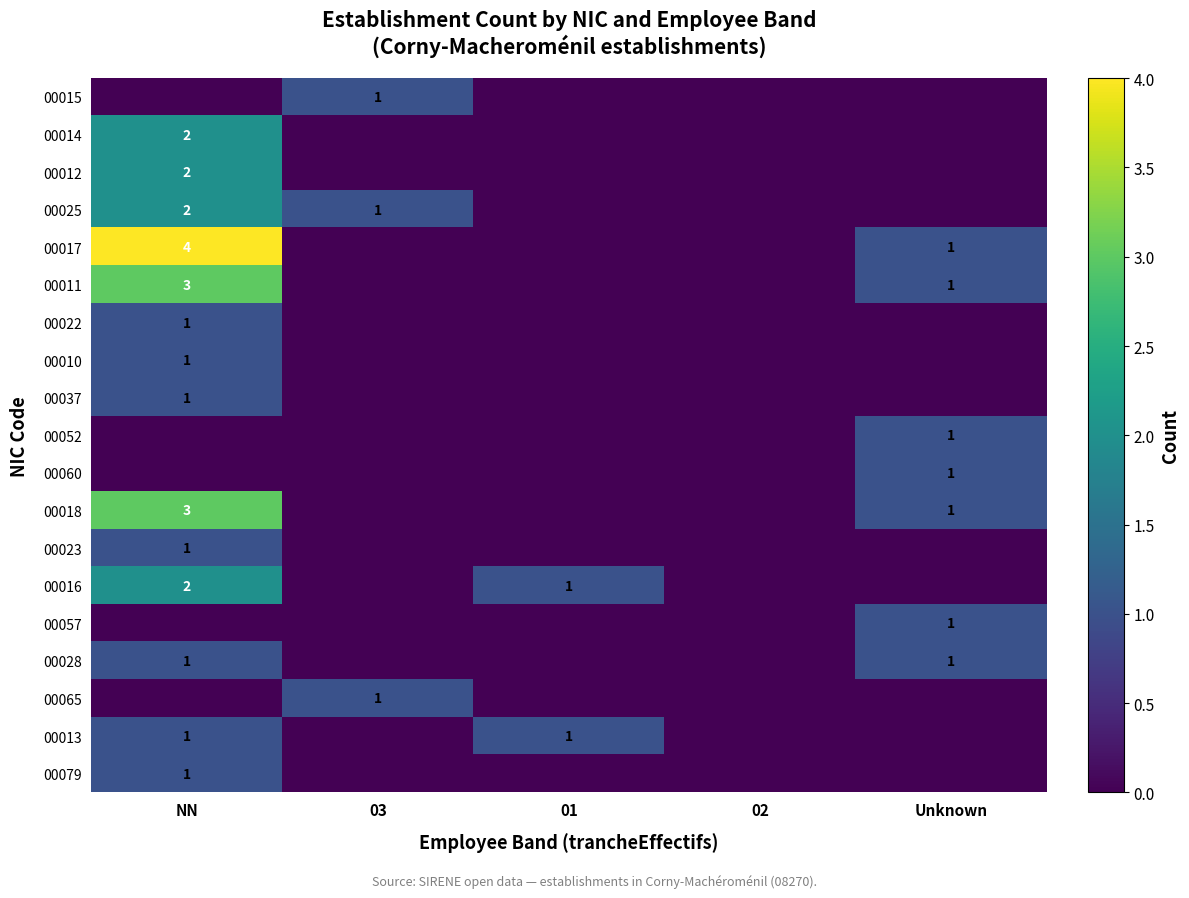

What is the difference between the 00011 values at Unknown and NN?

2